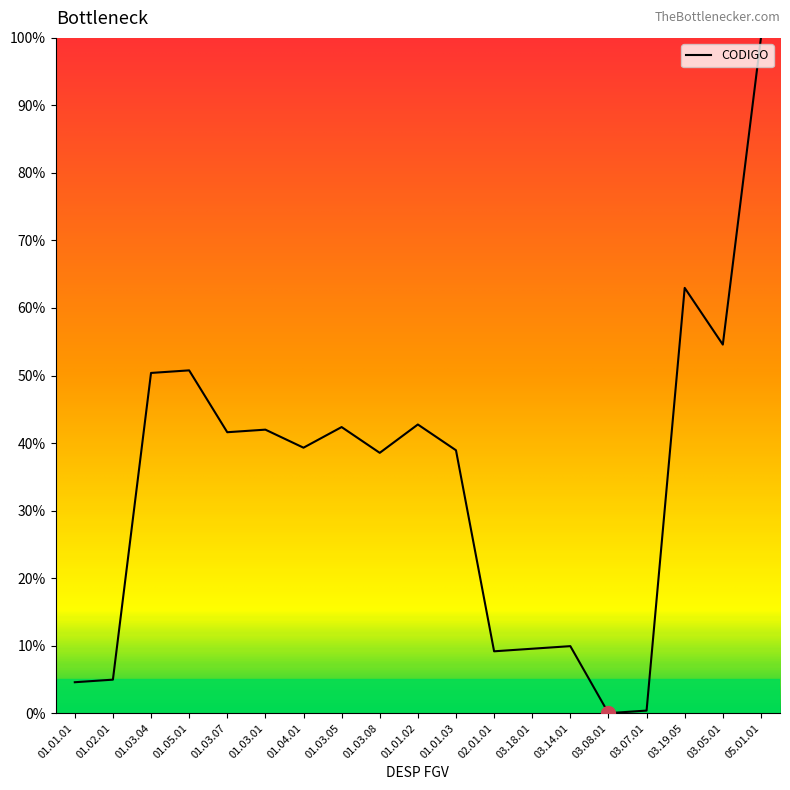

What value does the data have at 05.01.01?

100.0